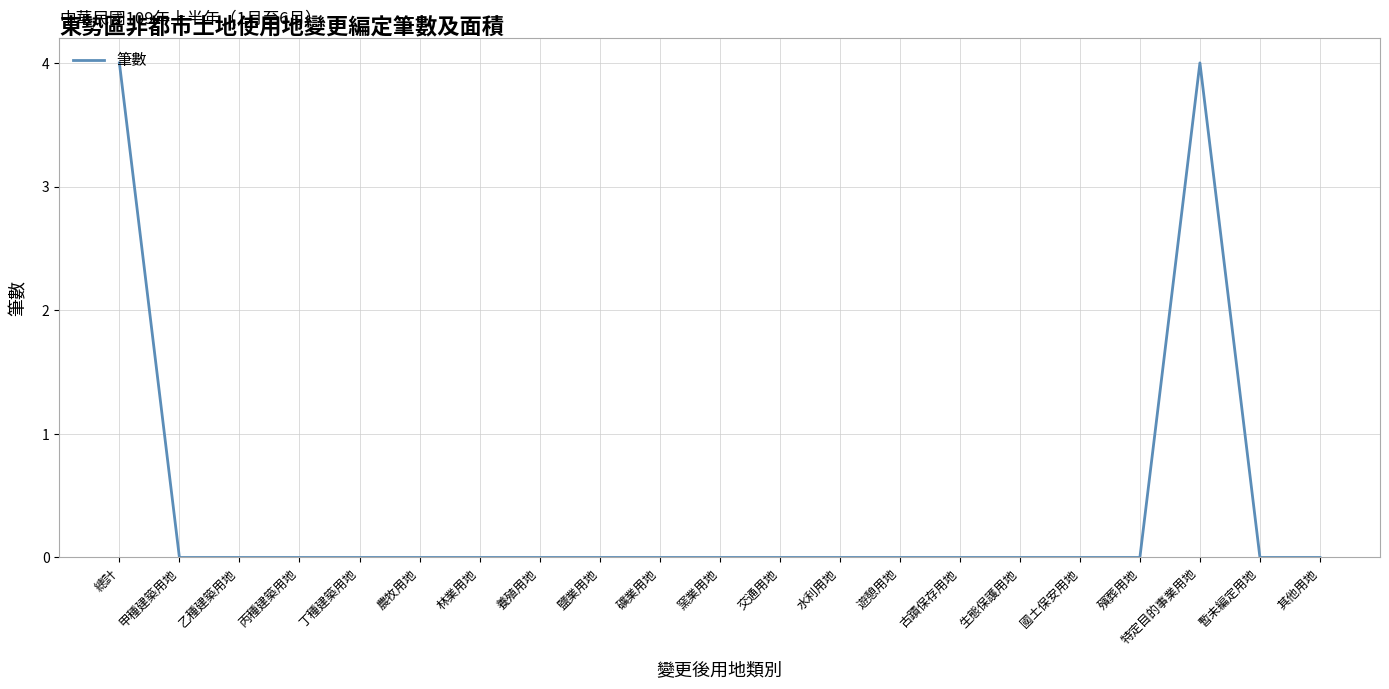

Reading right to left, list all the values displayed in this chart.

其他用地=0	暫未編定用地=0	特定目的事業用地=4	殯葬用地=0	國土保安用地=0	生態保護用地=0	古蹟保存用地=0	遊憩用地=0	水利用地=0	交通用地=0	窯業用地=0	礦業用地=0	鹽業用地=0	養殖用地=0	林業用地=0	農牧用地=0	丁種建築用地=0	丙種建築用地=0	乙種建築用地=0	甲種建築用地=0	總計=4